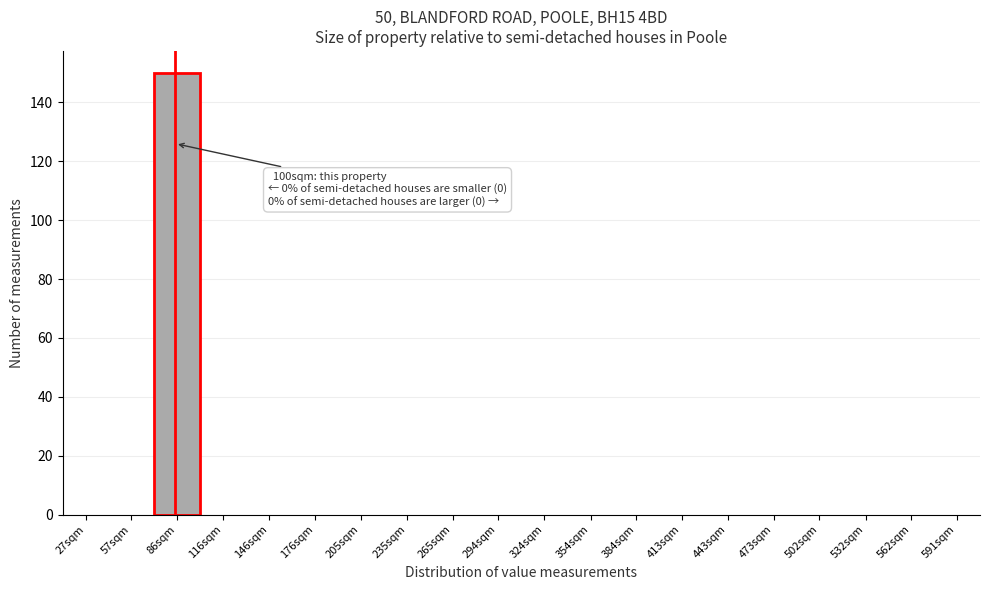

Reading left to right, what are all the values shown in this chart?

27sqm=0	57sqm=0	86sqm=150	116sqm=0	146sqm=0	176sqm=0	205sqm=0	235sqm=0	265sqm=0	294sqm=0	324sqm=0	354sqm=0	384sqm=0	413sqm=0	443sqm=0	473sqm=0	502sqm=0	532sqm=0	562sqm=0	591sqm=0